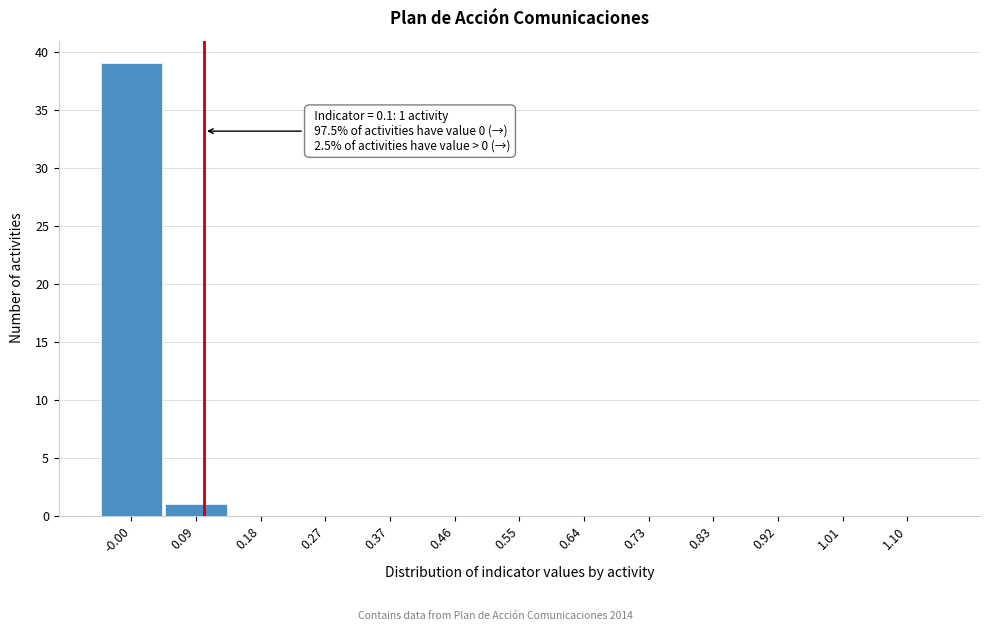

Which range on the x-axis has the tallest bar?

-0.05 to 0.04